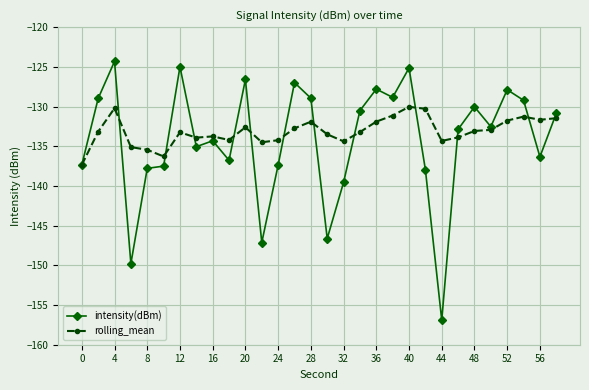

List the series in order of their peak value, highest first.

intensity(dBm), rolling_mean